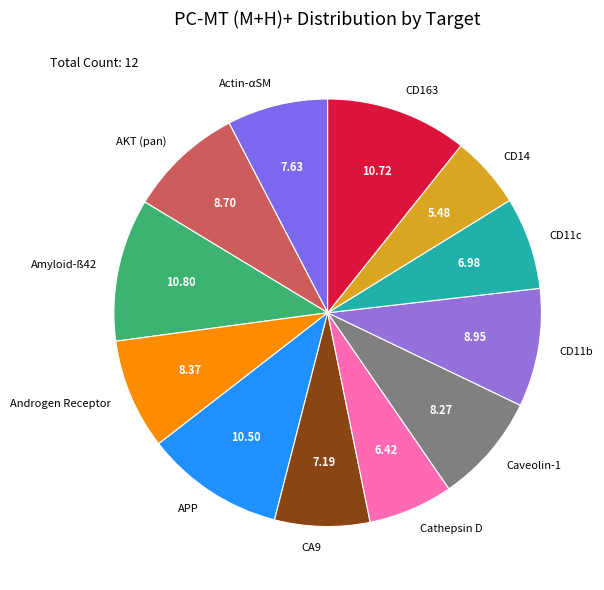

Does any single category account for the majority?

No